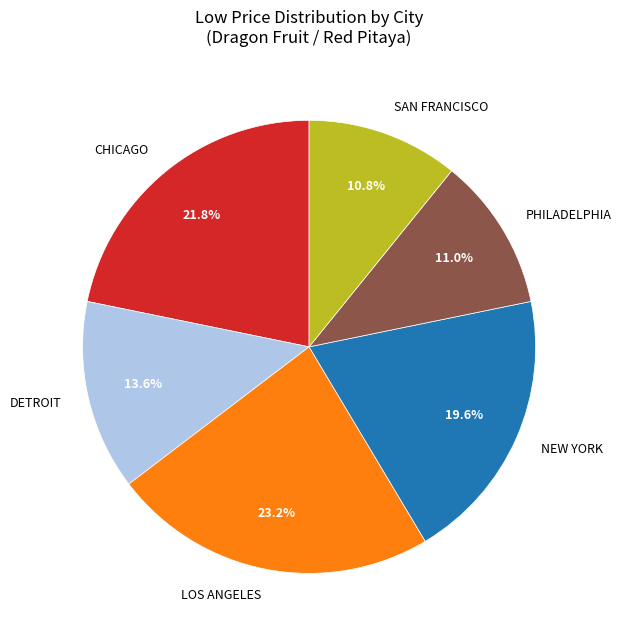

How many segments does this pie chart have?

6